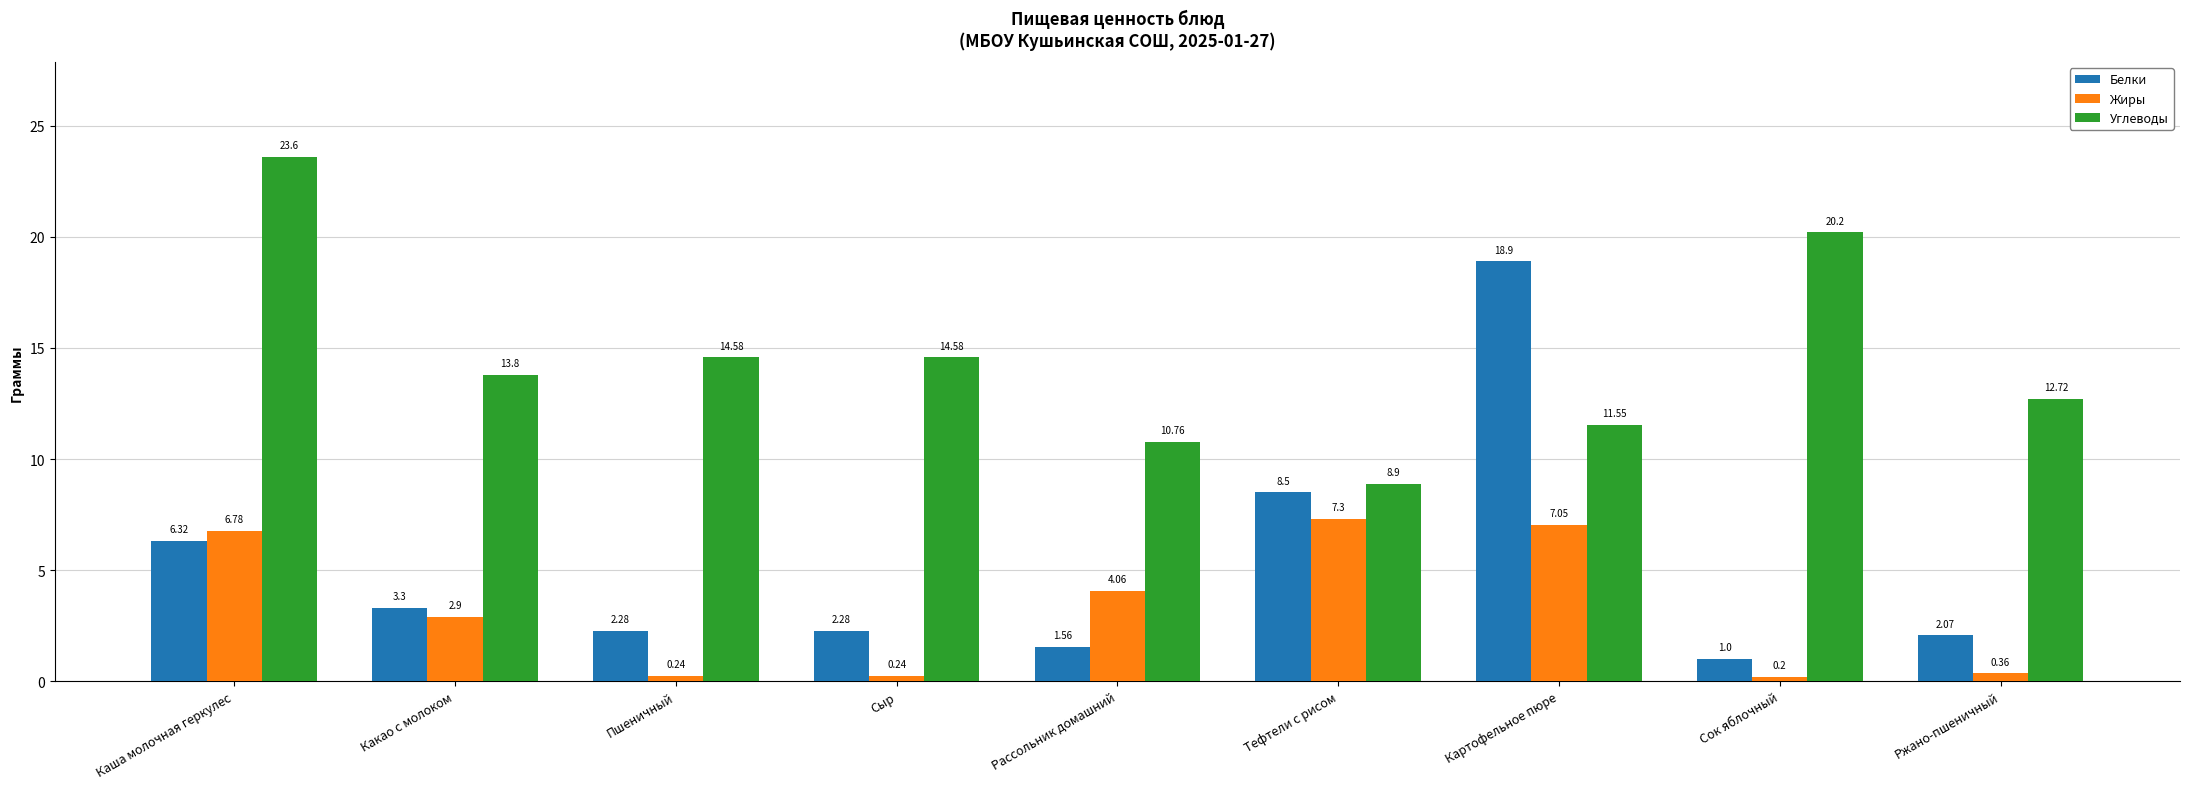

What is the total value across all series at Пшеничный?

17.1